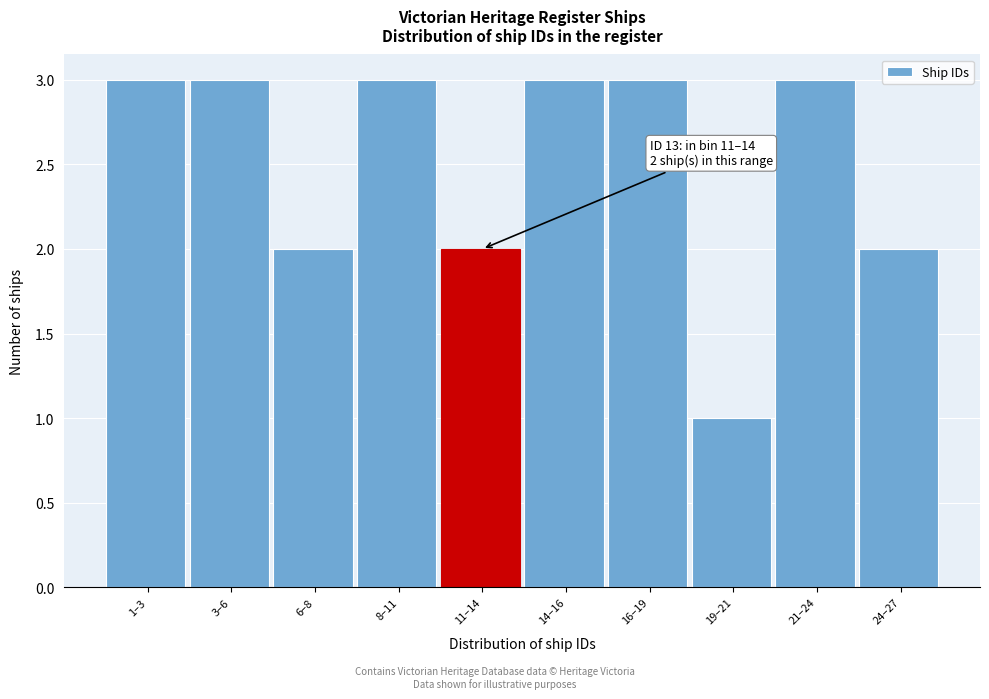

Reading left to right, extract all data points from this chart.

3	3	2	3	2	3	3	1	3	2